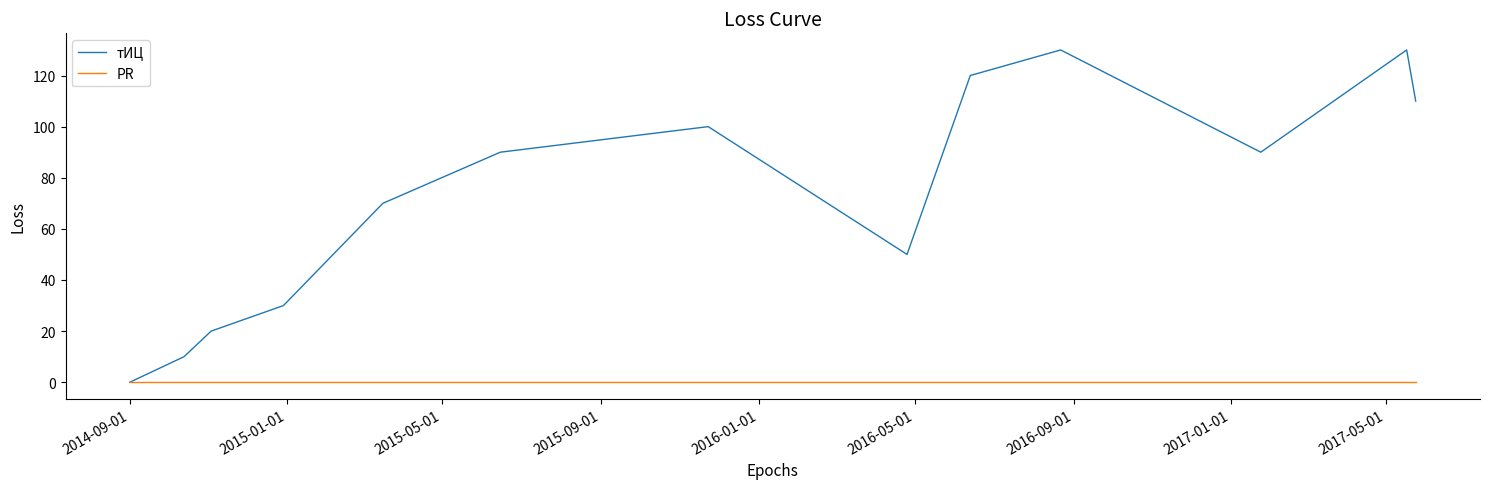

List the series in order of their peak value, highest first.

тИЦ, PR